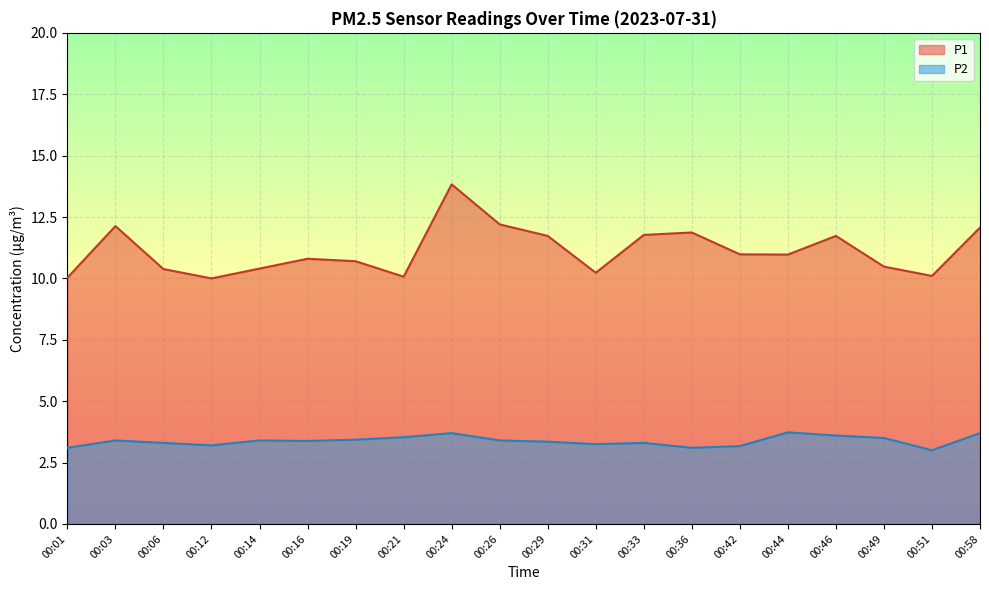

How many lines are shown in the chart?

2